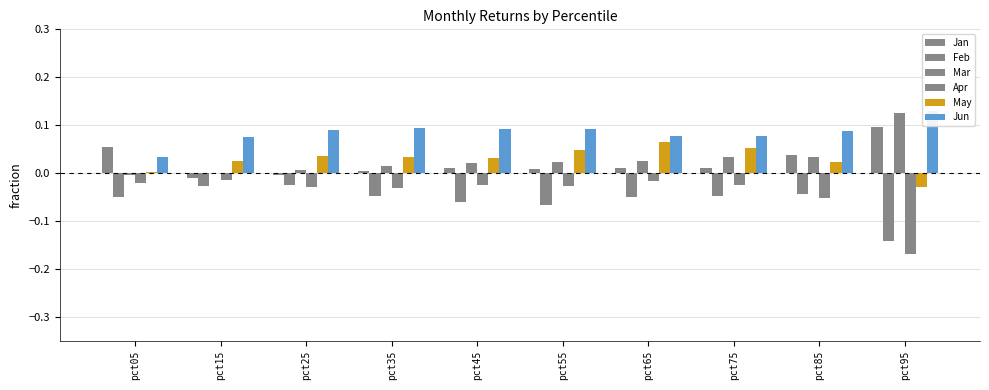

Reading right to left, transcribe all the data shown in this chart.

Jan: pct95=0.1	pct85=0.0	pct75=0.0	pct65=0.0	pct55=0.0	pct45=0.0	pct35=0.0	pct25=-0.0	pct15=-0.0	pct05=0.1
Feb: pct95=-0.1	pct85=-0.0	pct75=-0.0	pct65=-0.0	pct55=-0.1	pct45=-0.1	pct35=-0.0	pct25=-0.0	pct15=-0.0	pct05=-0.0
Mar: pct95=0.1	pct85=0.0	pct75=0.0	pct65=0.0	pct55=0.0	pct45=0.0	pct35=0.0	pct25=0.0	pct15=0.0	pct05=-0.0
Apr: pct95=-0.2	pct85=-0.1	pct75=-0.0	pct65=-0.0	pct55=-0.0	pct45=-0.0	pct35=-0.0	pct25=-0.0	pct15=-0.0	pct05=-0.0
May: pct95=-0.0	pct85=0.0	pct75=0.1	pct65=0.1	pct55=0.0	pct45=0.0	pct35=0.0	pct25=0.0	pct15=0.0	pct05=0.0
Jun: pct95=0.1	pct85=0.1	pct75=0.1	pct65=0.1	pct55=0.1	pct45=0.1	pct35=0.1	pct25=0.1	pct15=0.1	pct05=0.0